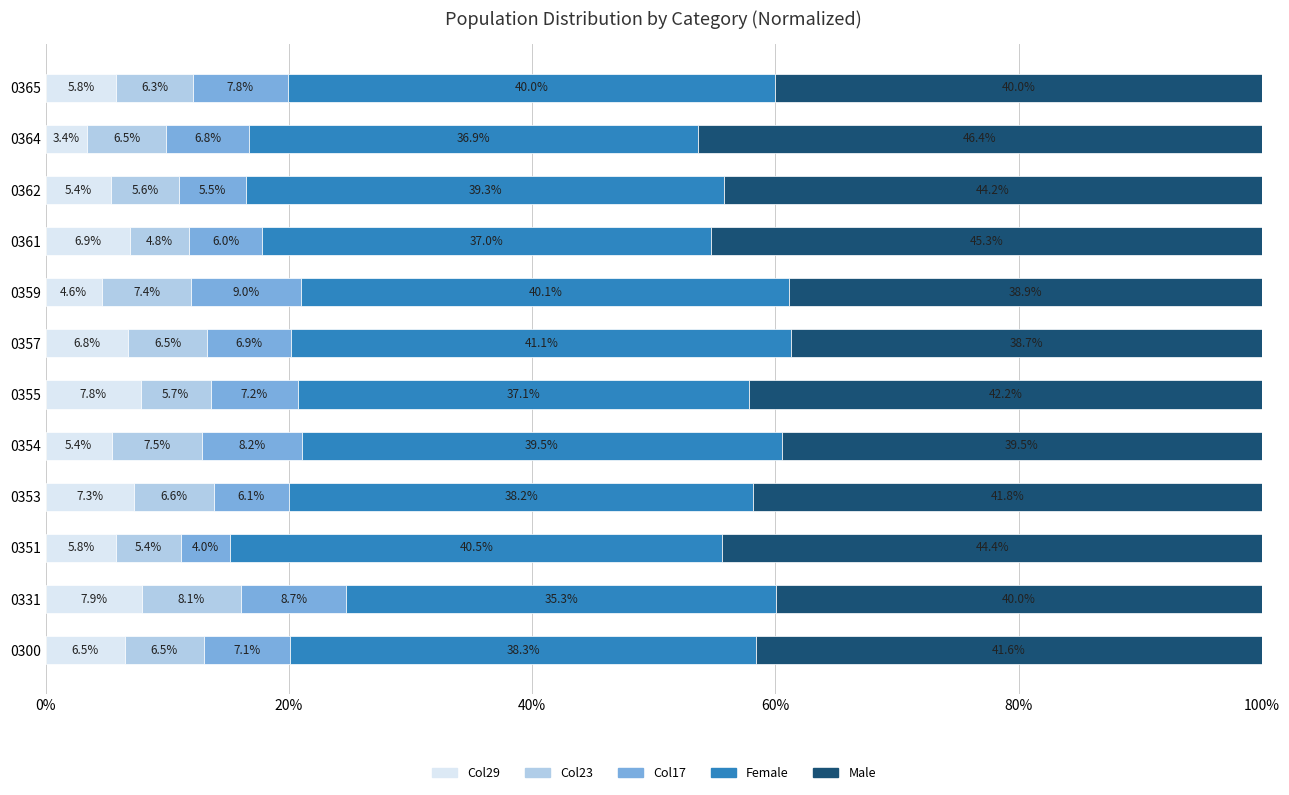

What is the average value of the Col29 series?

6.1